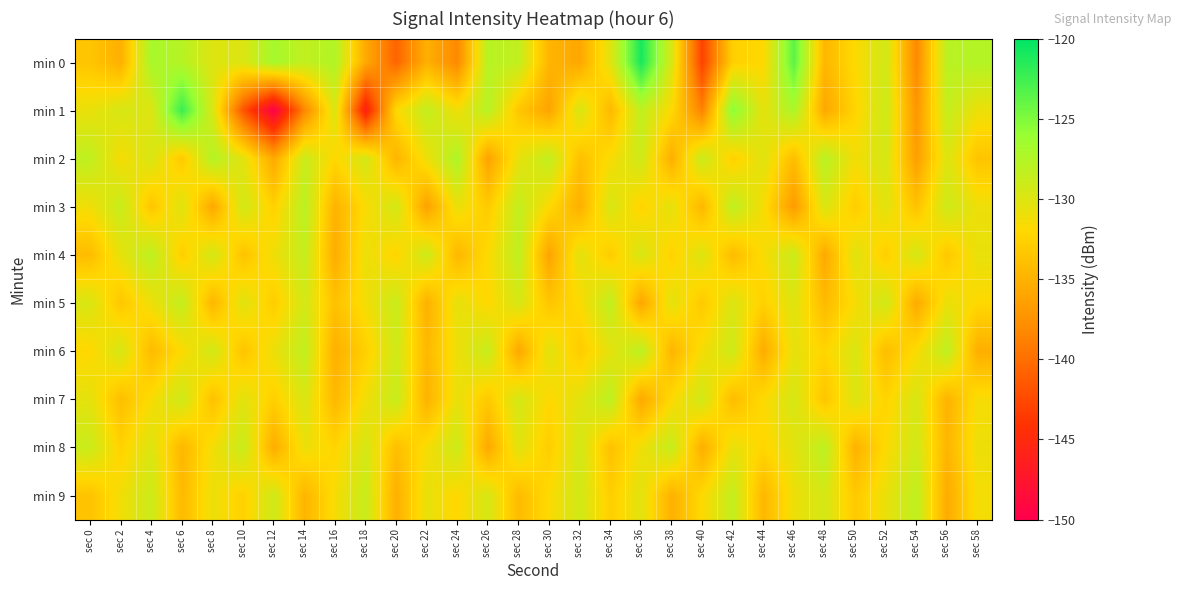

Rank the series at sec 32 from lowest to highest value.

min 0, min 3, min 2, min 6, min 5, min 4, min 7, min 1, min 8, min 9